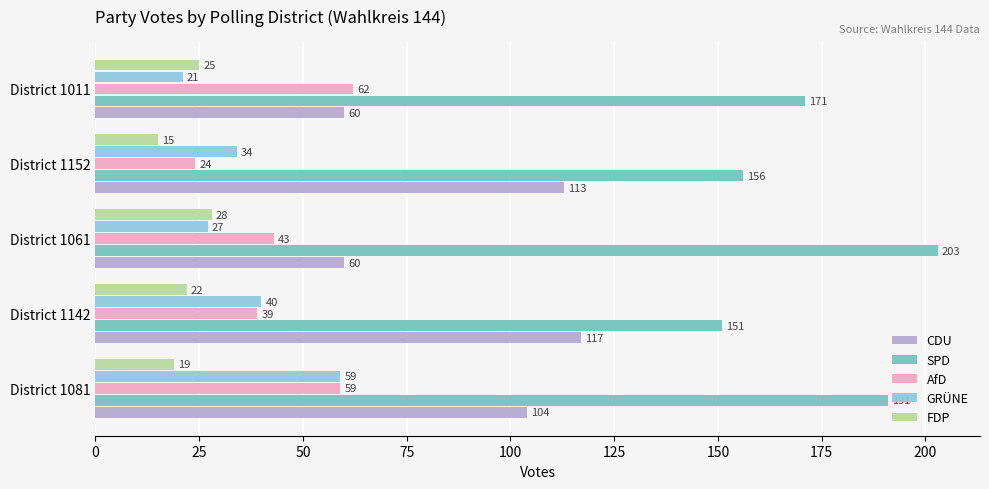

Count the GRÜNE values in the range 27 to 40.

3